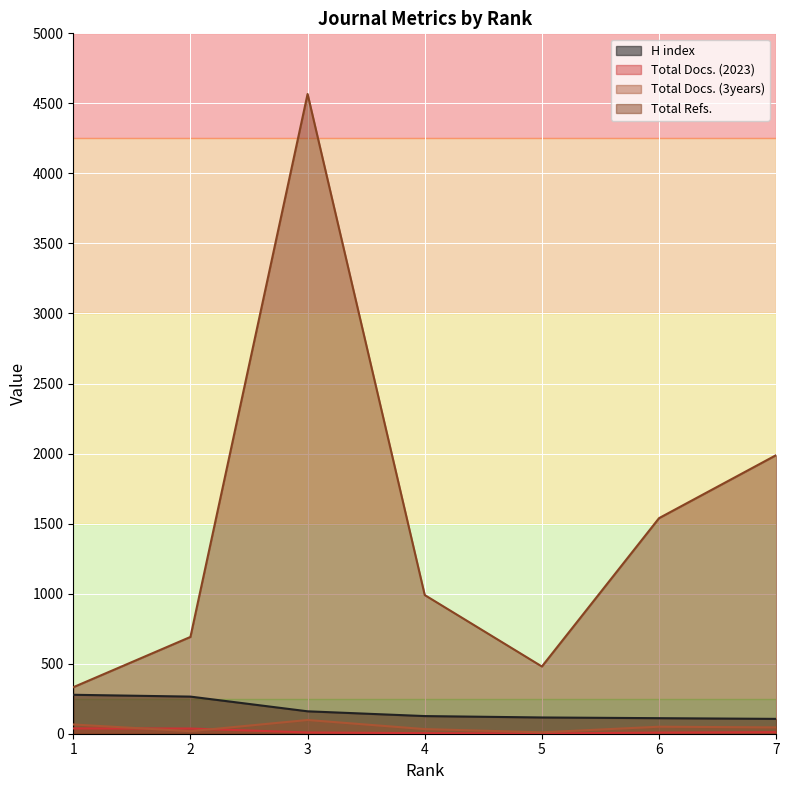

Between 2 and 1, which is larger?

1